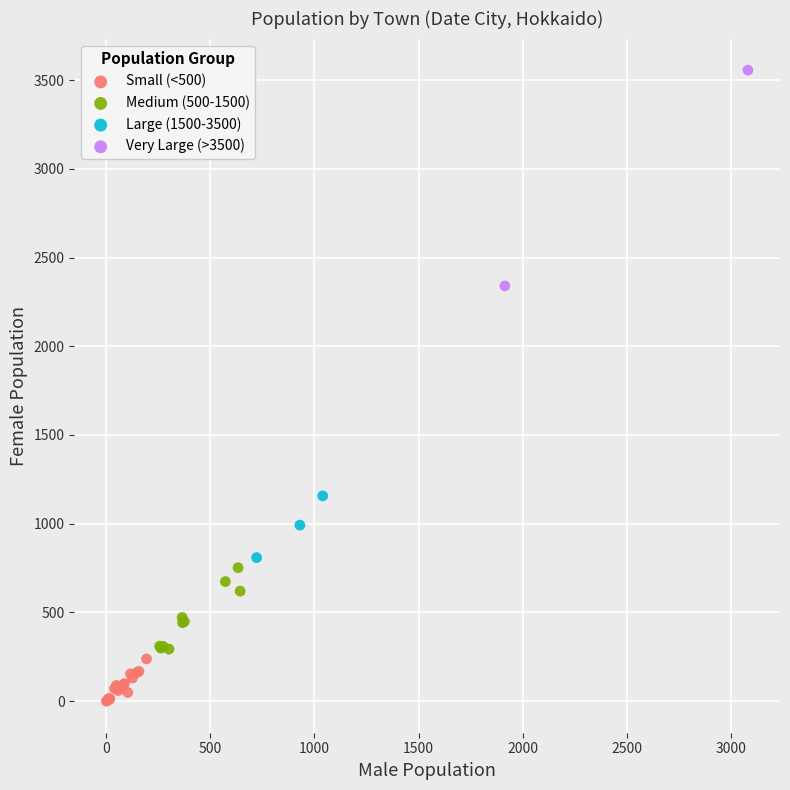

Which series contains the highest Y value?

Very Large (>3500)